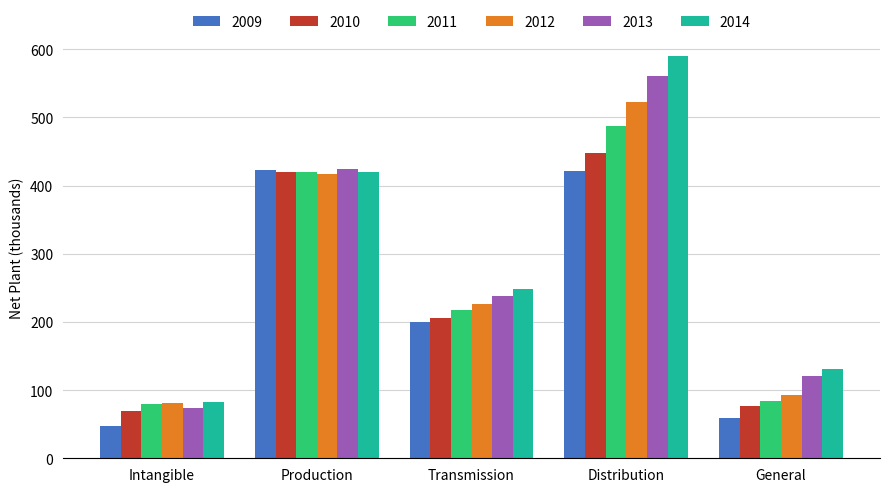

At which category is the sum across all series the highest?

Distribution